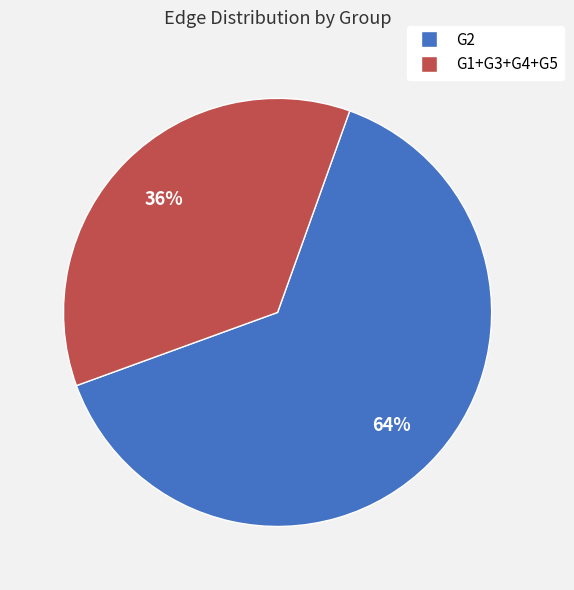

To the nearest percent, what is the difference between the largest and smallest slice percentages?

28%